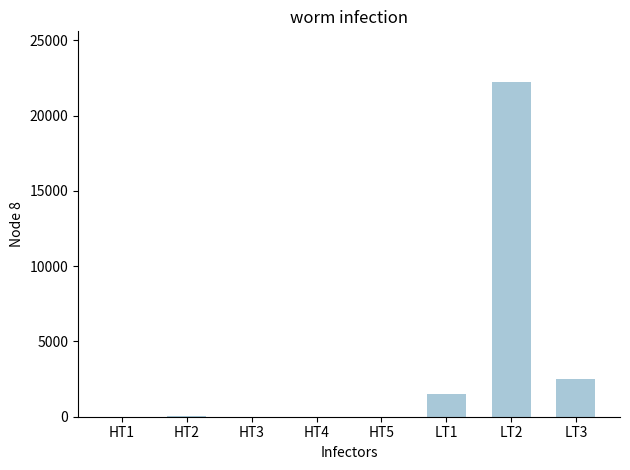

Is it true that the value at HT4 is 0?

True